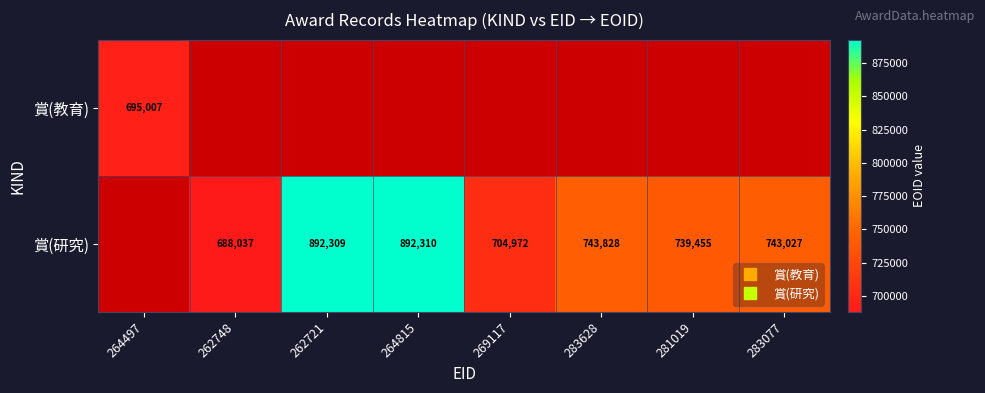

How many data points in 賞(研究) are above 743027?

3